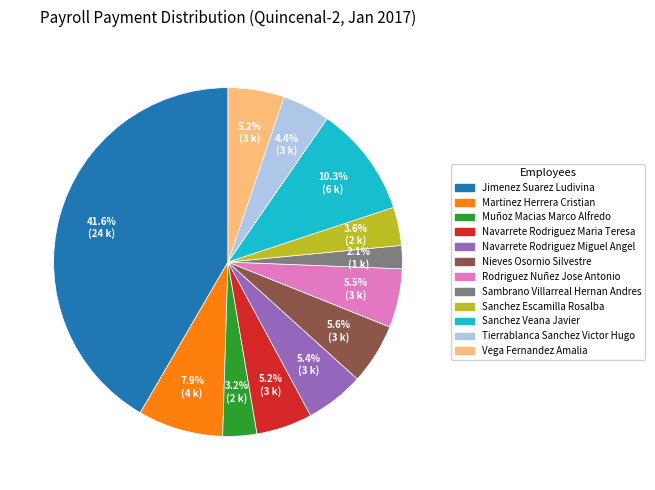

Does Navarrete Rodriguez Maria Teresa account for over 50% of the chart?

No